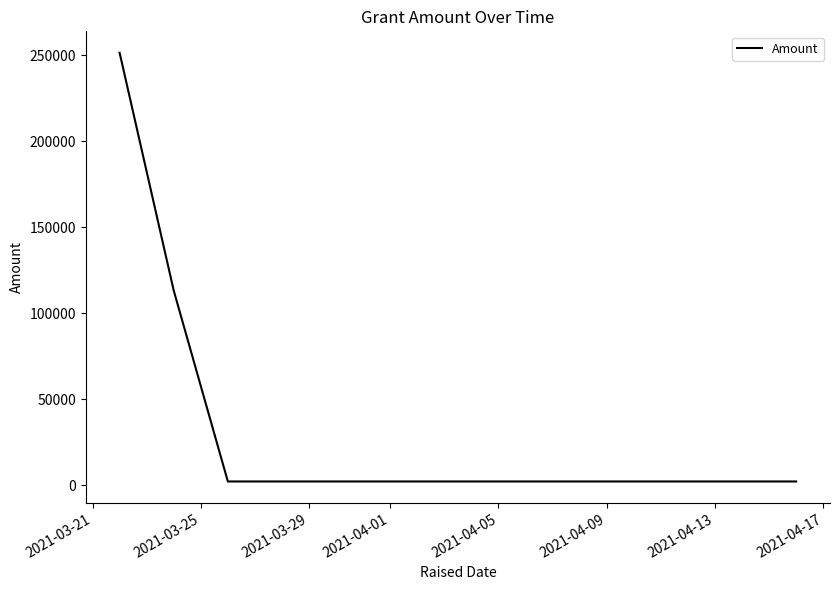

True or false: the data has more than 1 interior local peaks.

False